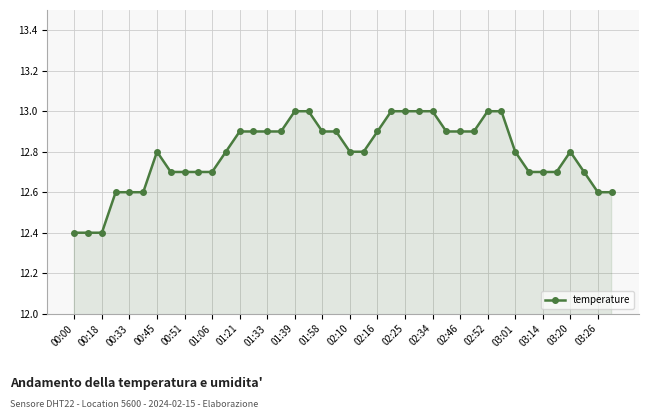

What is the value of the 28th point from the left?

12.9